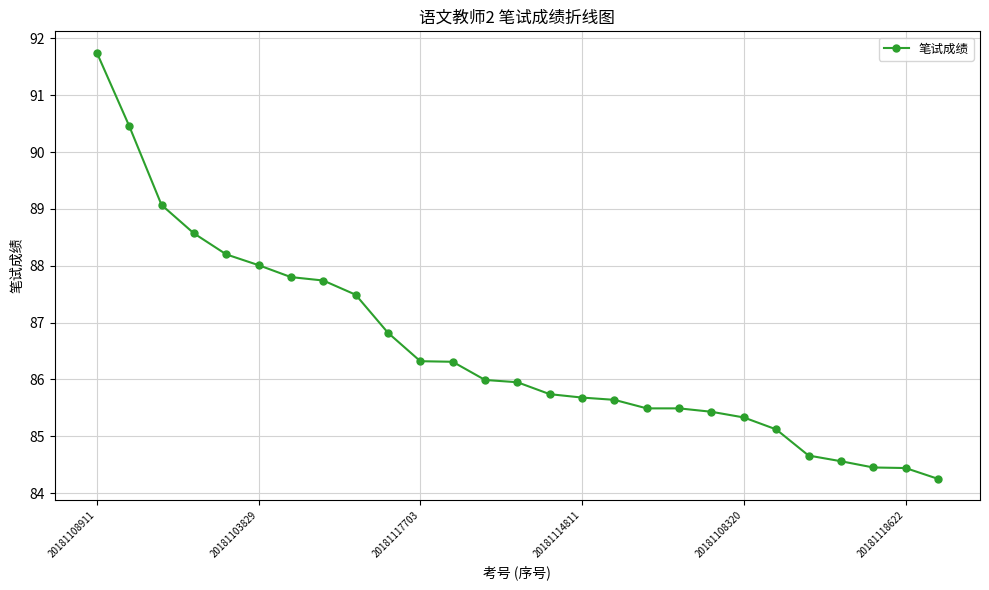

What is the sum of all values?

2336.8